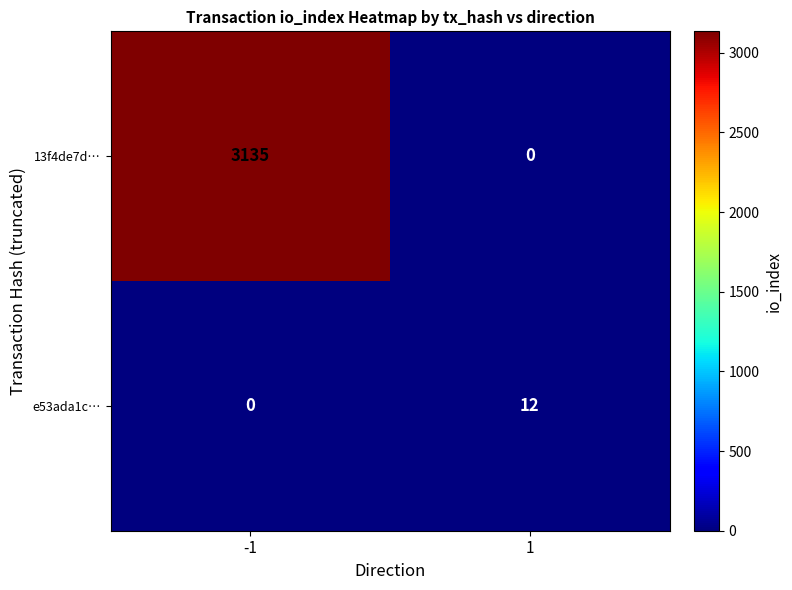

Rank the series by their maximum value, from highest to lowest.

13f4de7d…, e53ada1c…